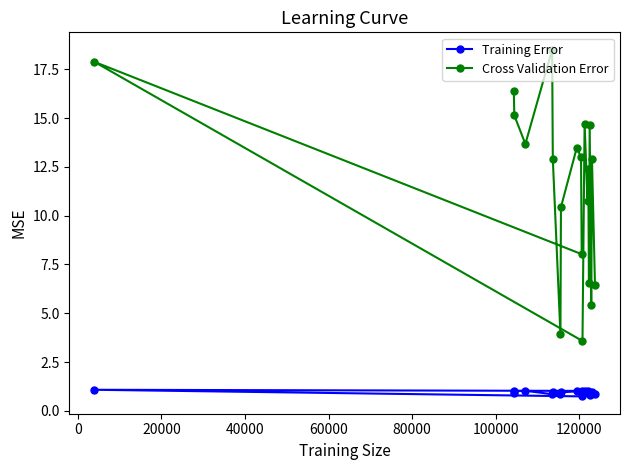

What is the value of the Training Error point at the 3rd from the left?

1.0